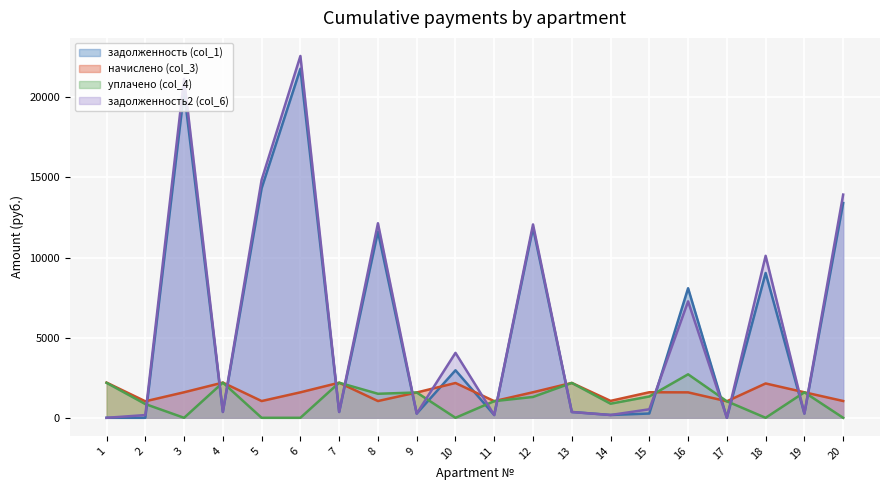

What are all the series names shown in the legend?

задолженность (col_1), начислено (col_3), уплачено (col_4), задолженность2 (col_6)